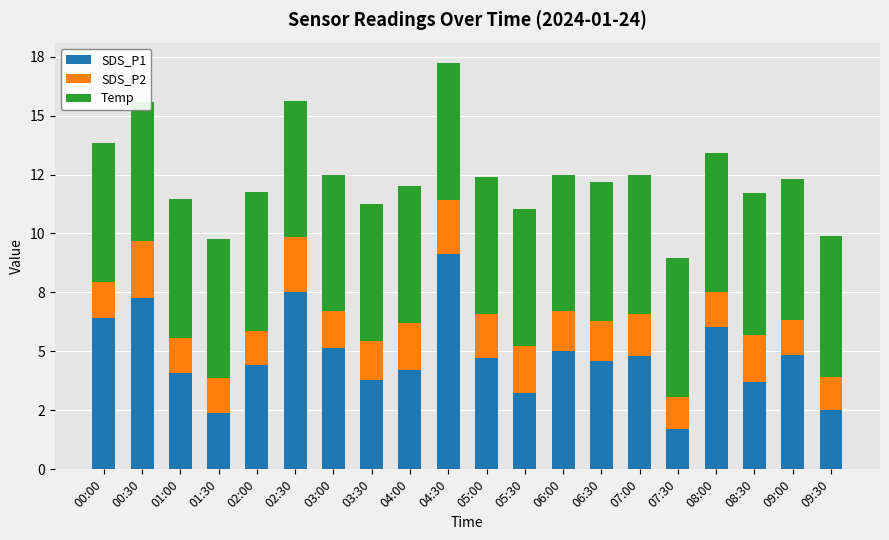

What is the sum of the SDS_P2 values at 09:00 and 05:30?

3.5